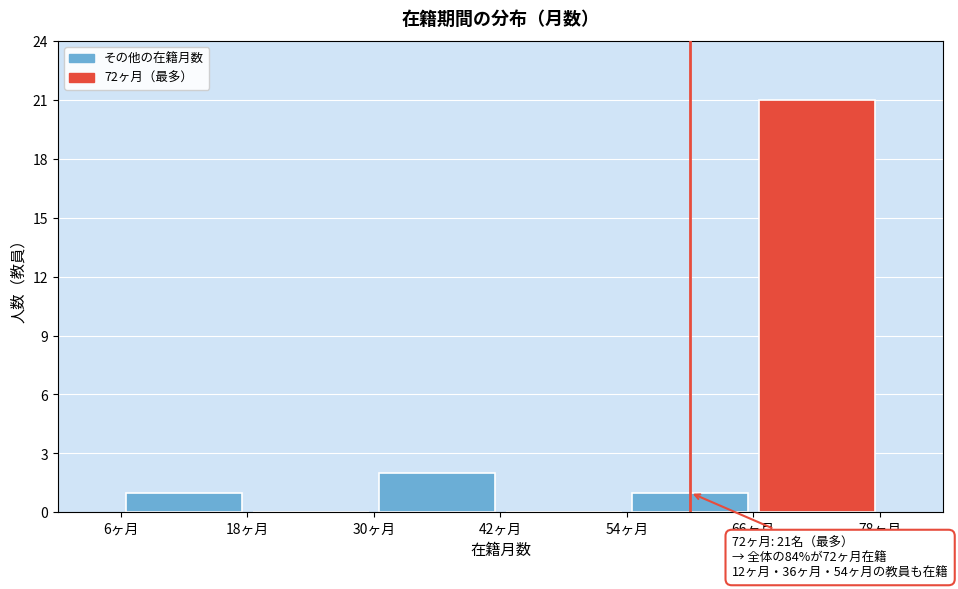

Over which range of the x-axis is the bar tallest?

66 to 78